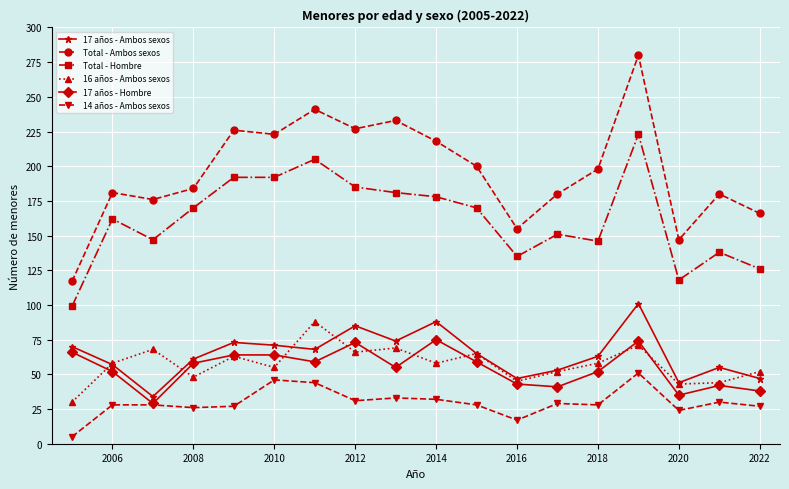

What is the sum of all Total - Ambos sexos values?

3532